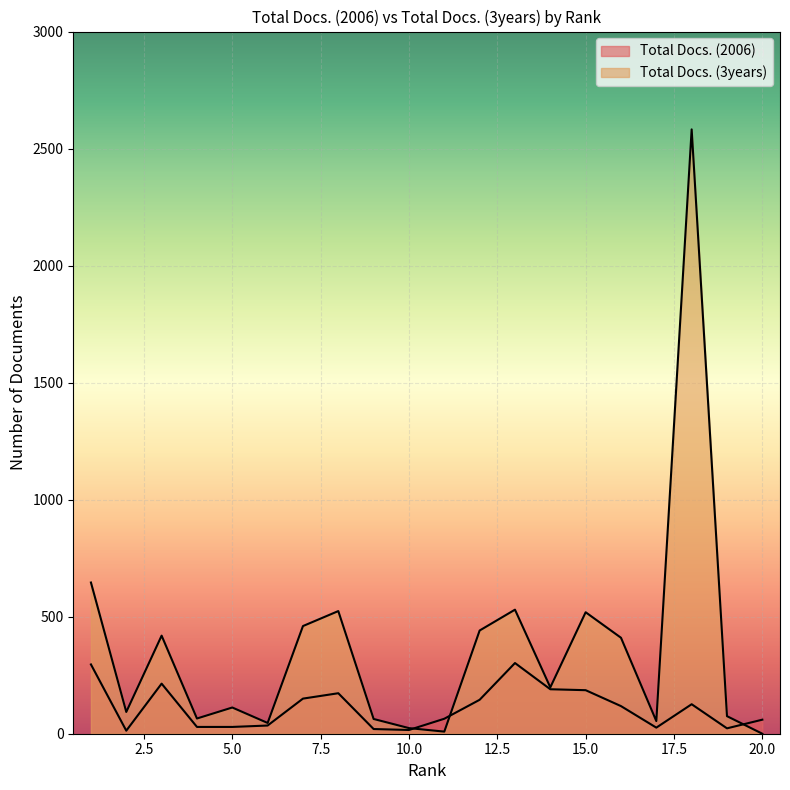

Reading right to left, what are all the values shown in this chart?

Total Docs. (2006): 20=60	19=23	18=126	17=26	16=118	15=186	14=190	13=302	12=145	11=64	10=16	9=20	8=173	7=150	6=35	5=29	4=29	3=214	2=13	1=296
Total Docs. (3years): 20=0	19=75	18=2582	17=54	16=410	15=519	14=198	13=530	12=441	11=9	10=24	9=63	8=524	7=460	6=46	5=112	4=65	3=419	2=93	1=646